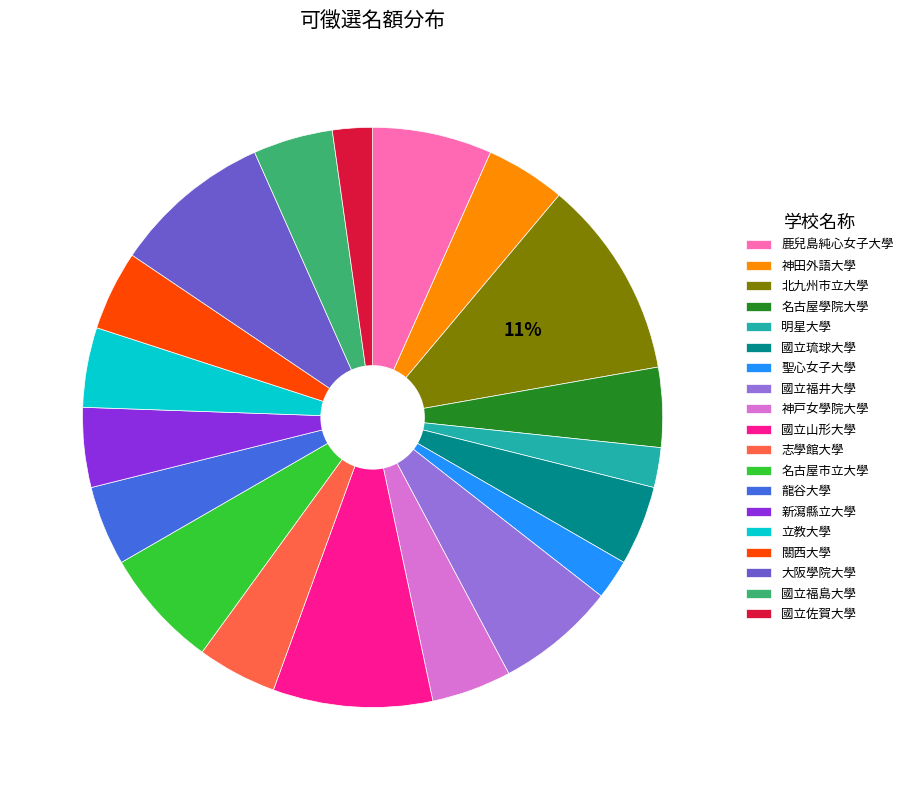

Is the sum of 國立福井大學 and 國立山形大學 greater than half?

No